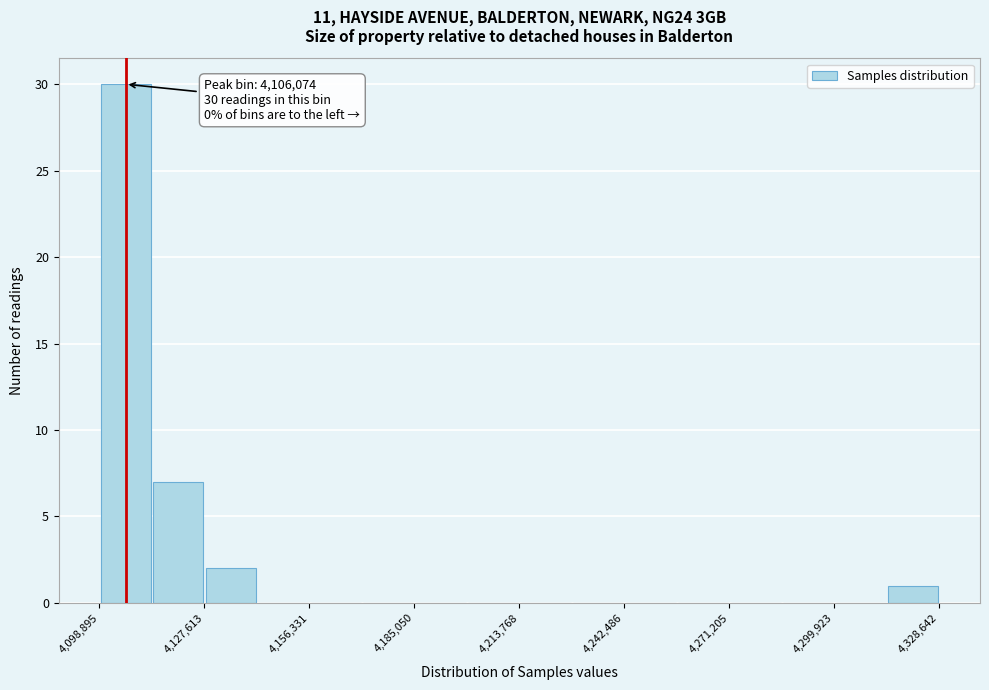

Around what value on the x-axis is the tallest bar? Give the approximate position of its centre, as read against the axis.

4105000